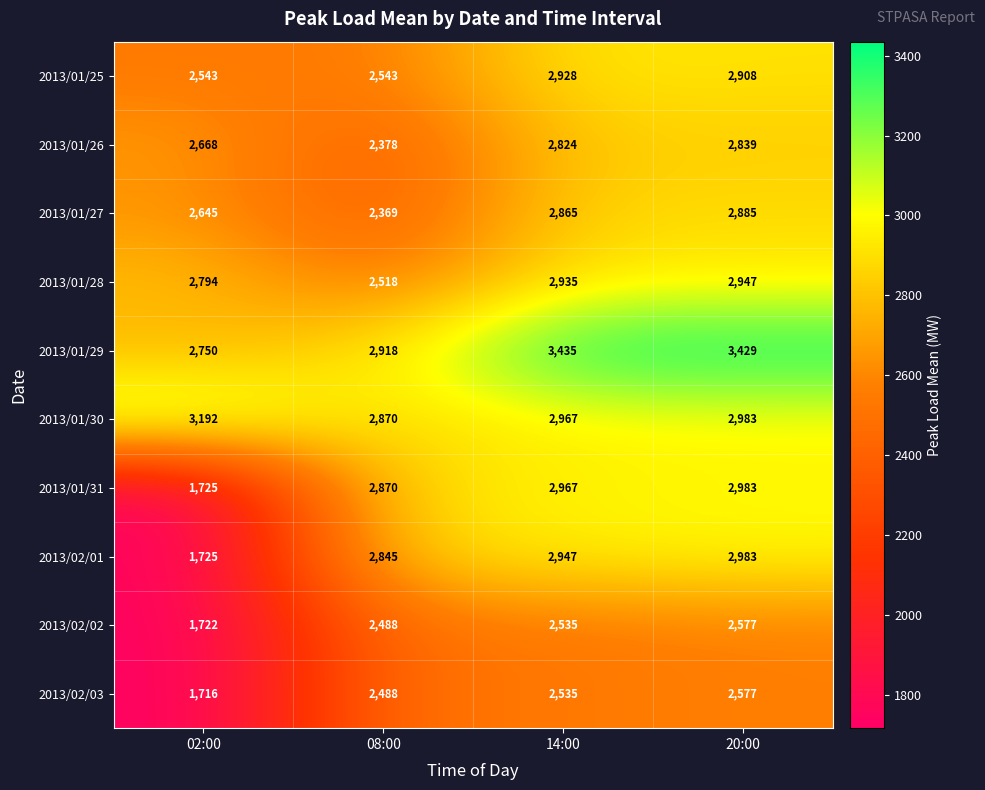

What is the minimum value shown in the chart?

1716